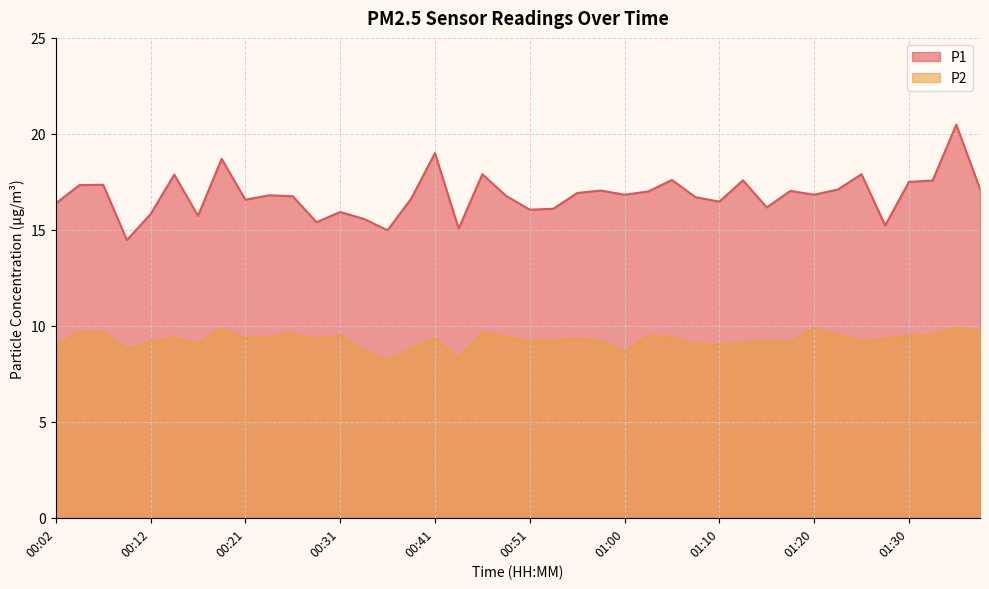

At which label does P1 first exceed 16?

00:02